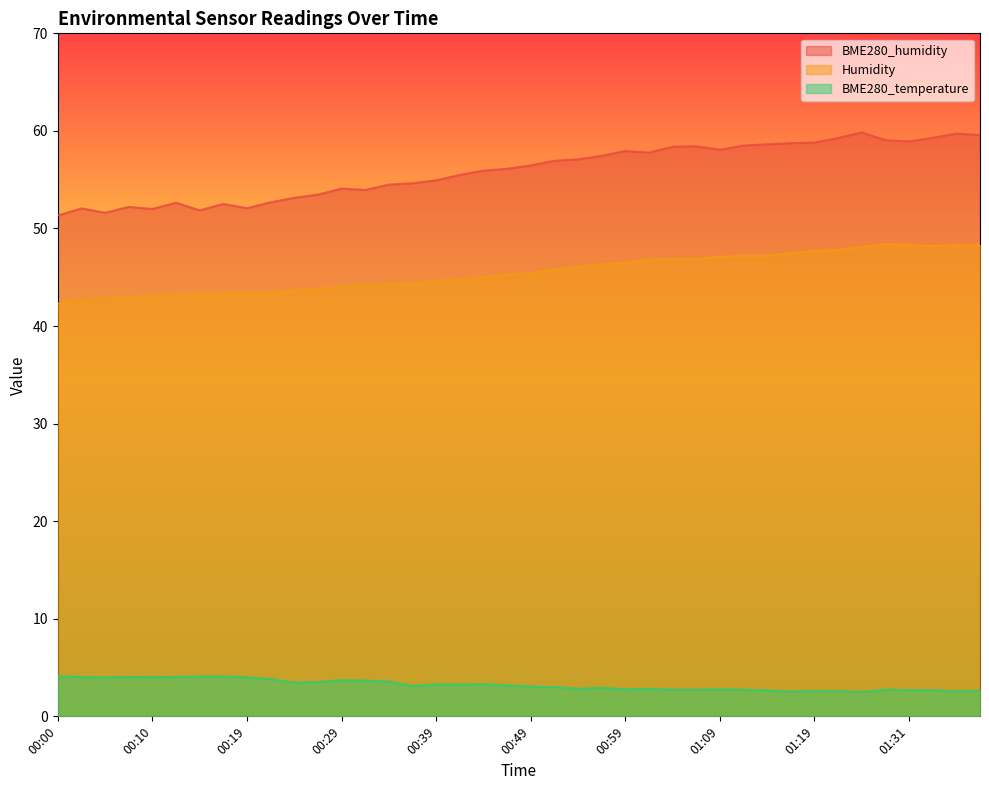

Where is the first local maximum for BME280_temperature?

00:07